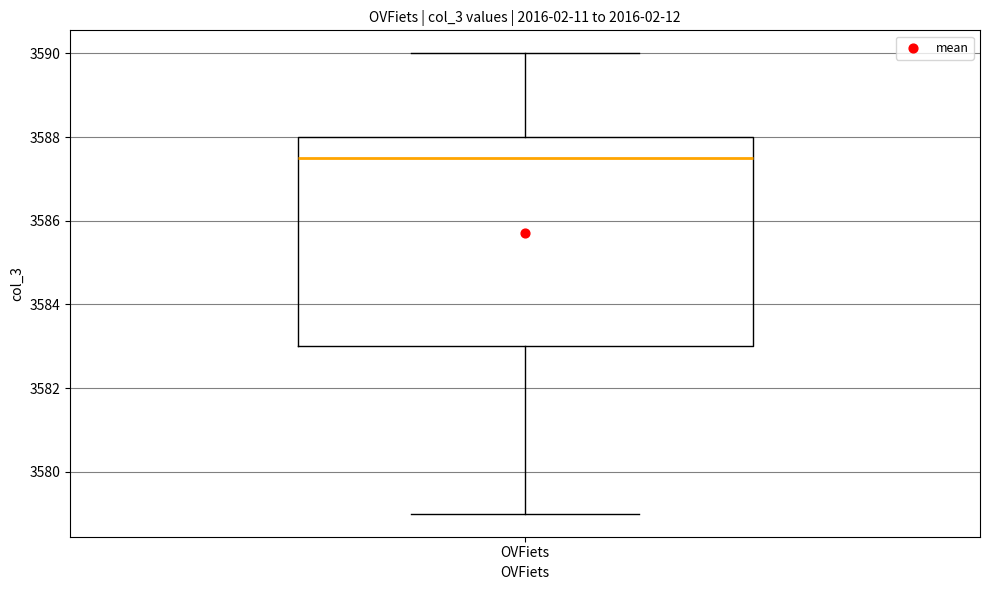

Transcribe this box plot: give where the median line is, the range the box spans, and where the two whiskers end, as read against the y-axis. The values are not printed on the chart, so give them approximately, as read against the axis.

median 3587.6, box 3583.0 to 3588.0, whiskers 3579.0 to 3590.0